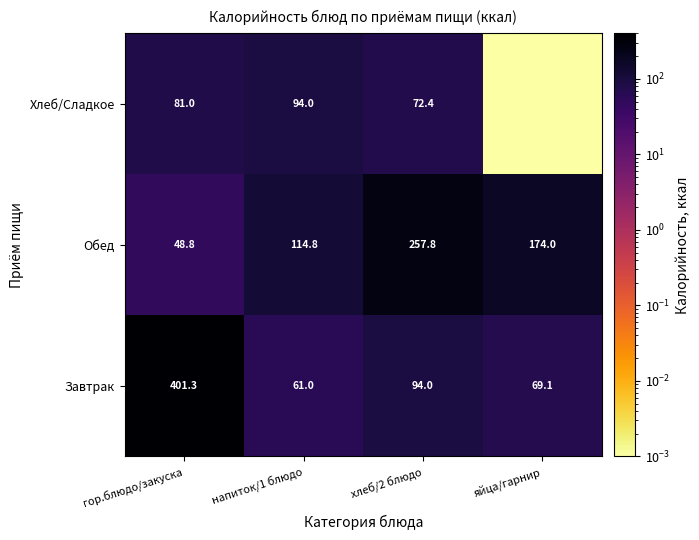

At how many categories does at least one series exceed 199?

2